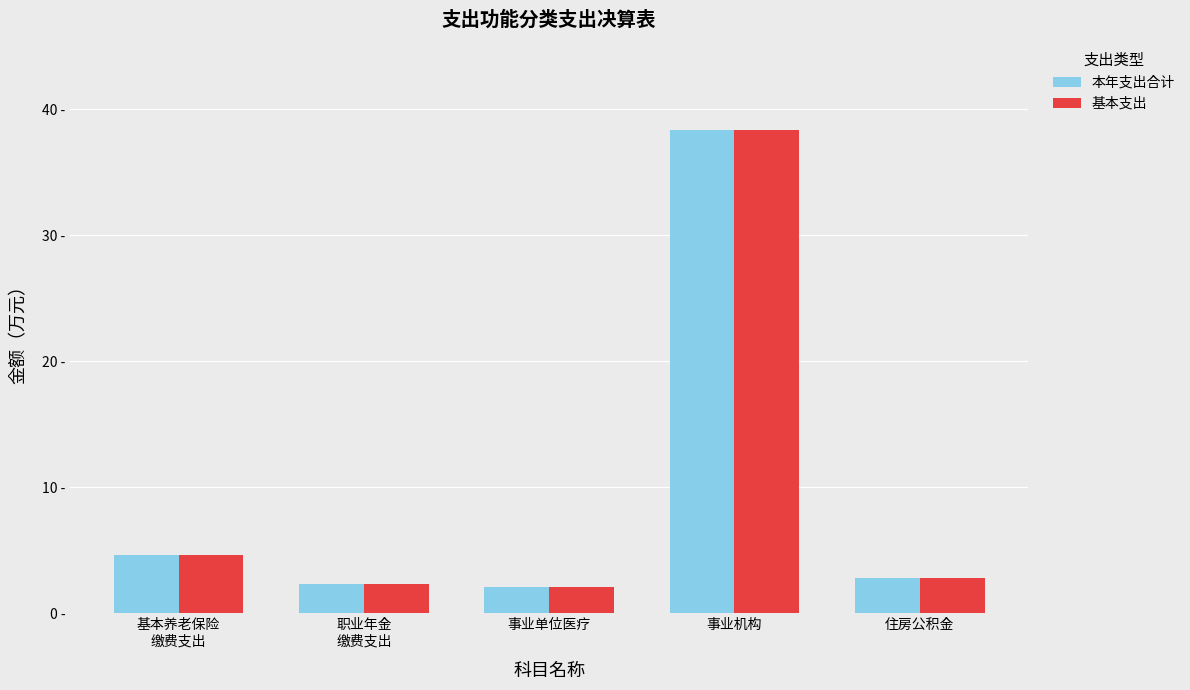

Are the bars grouped side by side (vs. stacked)?

Yes